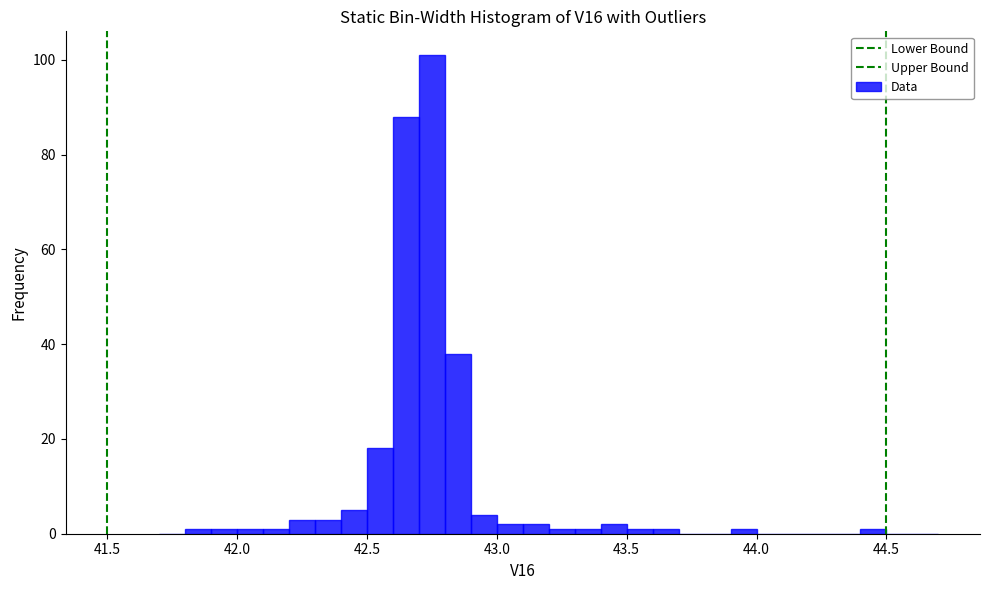

Read against the x-axis, roughly where is the centre of the tallest bar?

42.75